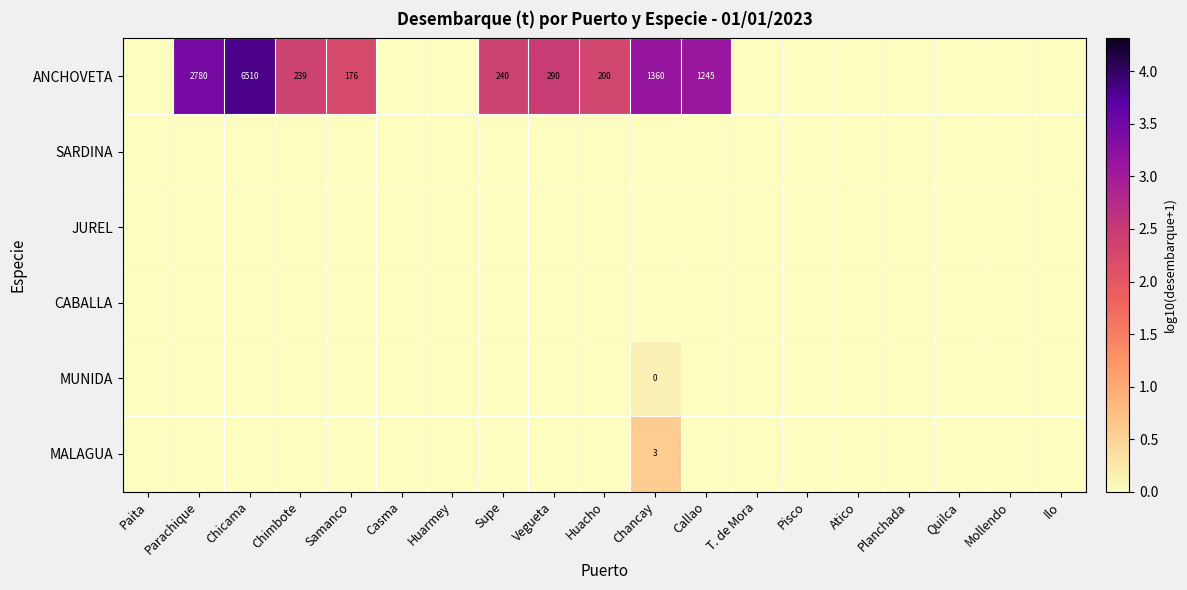

The ANCHOVETA series shows 3.2 at Vegueta. True or false?

False